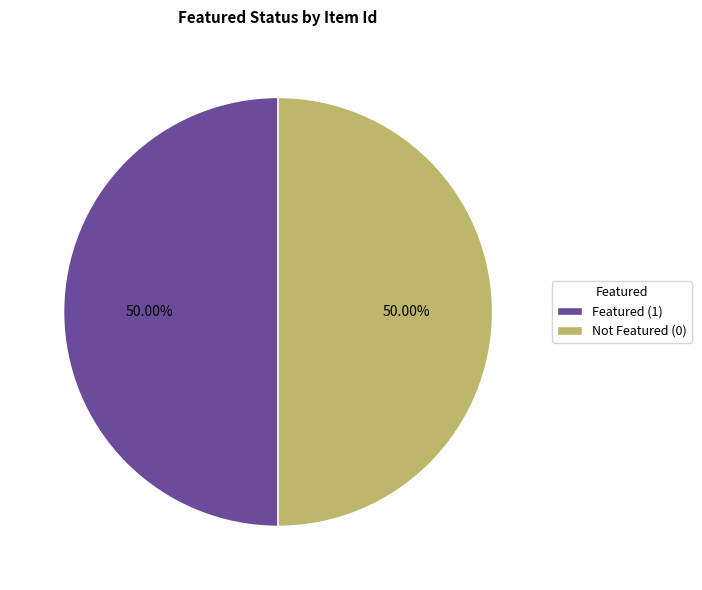

Combined, do Not Featured (0) and Featured (1) account for over 50%?

Yes